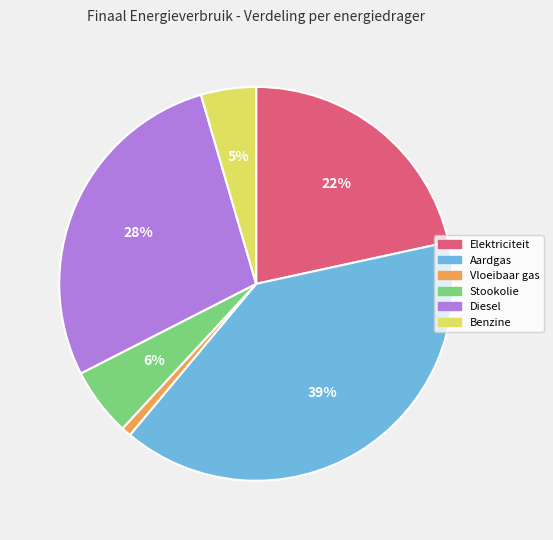

Combined, do Vloeibaar gas and Stookolie account for over 50%?

No